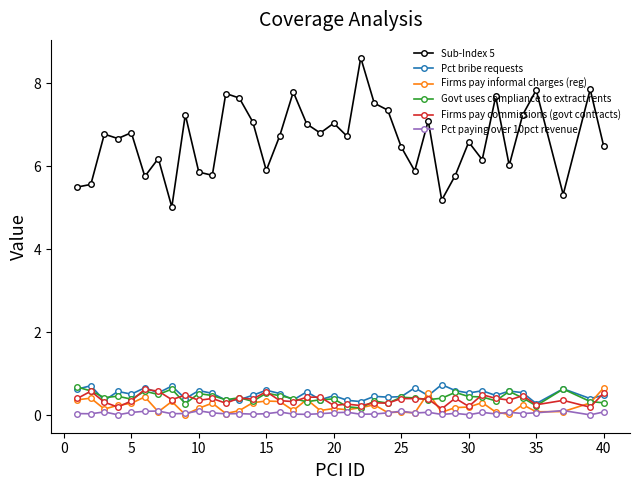

How many lines are shown in the chart?

6